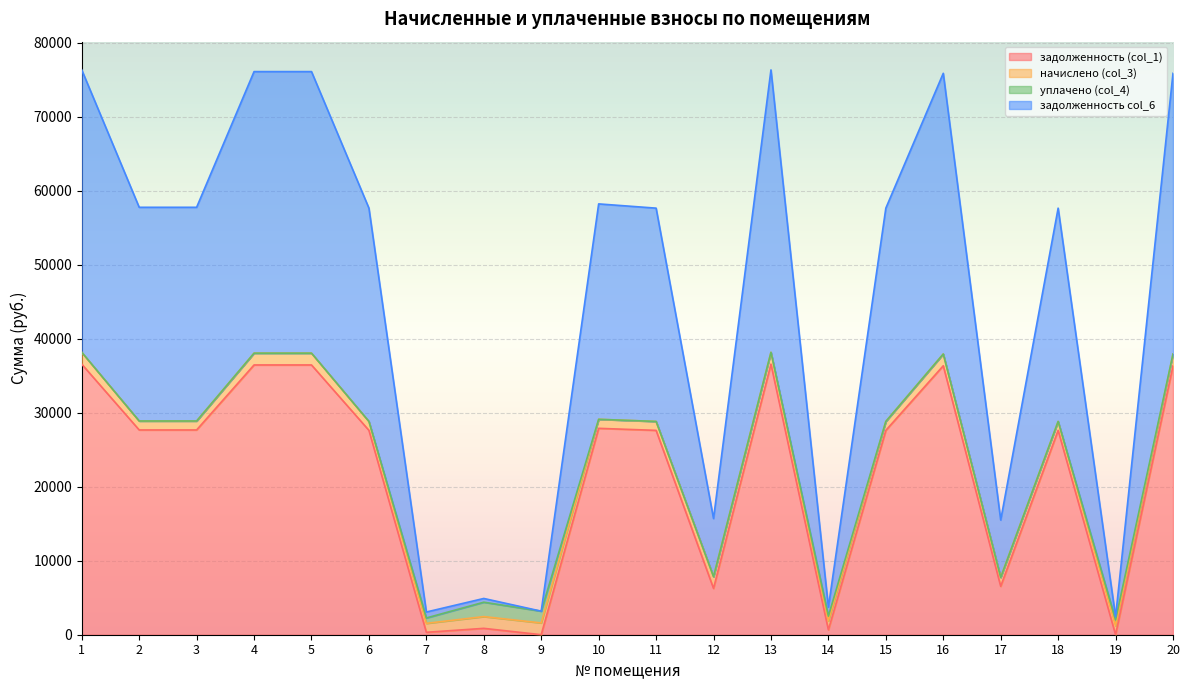

Where is the first local maximum for задолженность (col_1)?

8